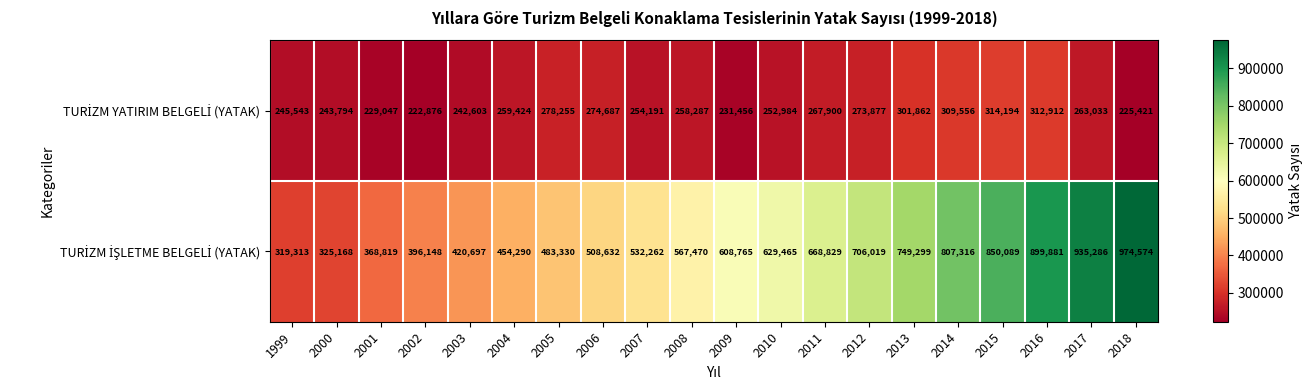

What is the total value across all series at 2012?

979896